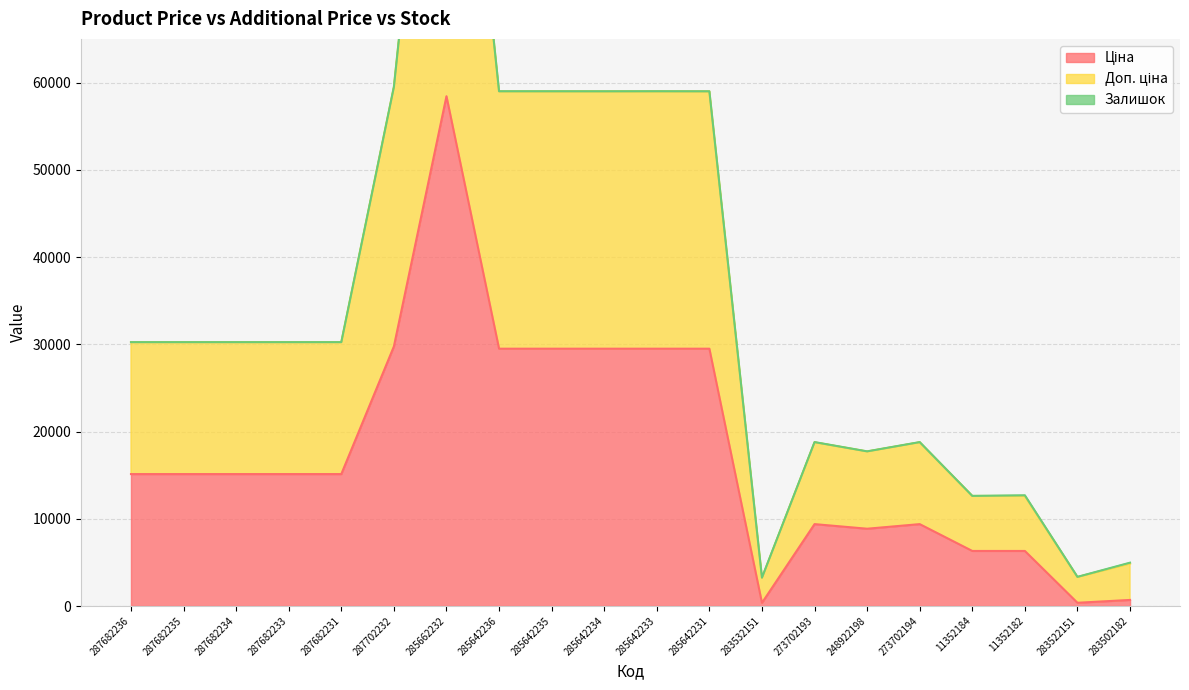

What is the label of the 2nd point from the left?

287682235